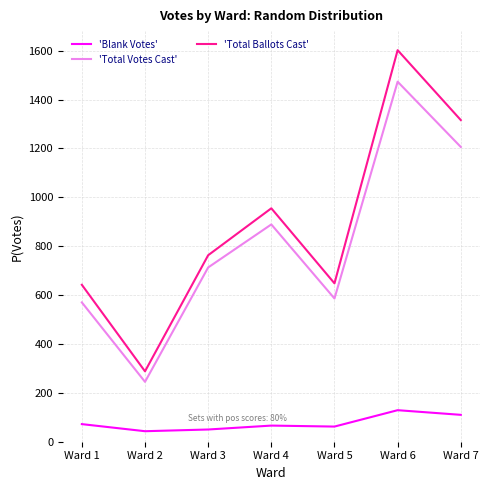

True or false: 'Total Votes Cast' and 'Total Ballots Cast' intersect in this chart.

False